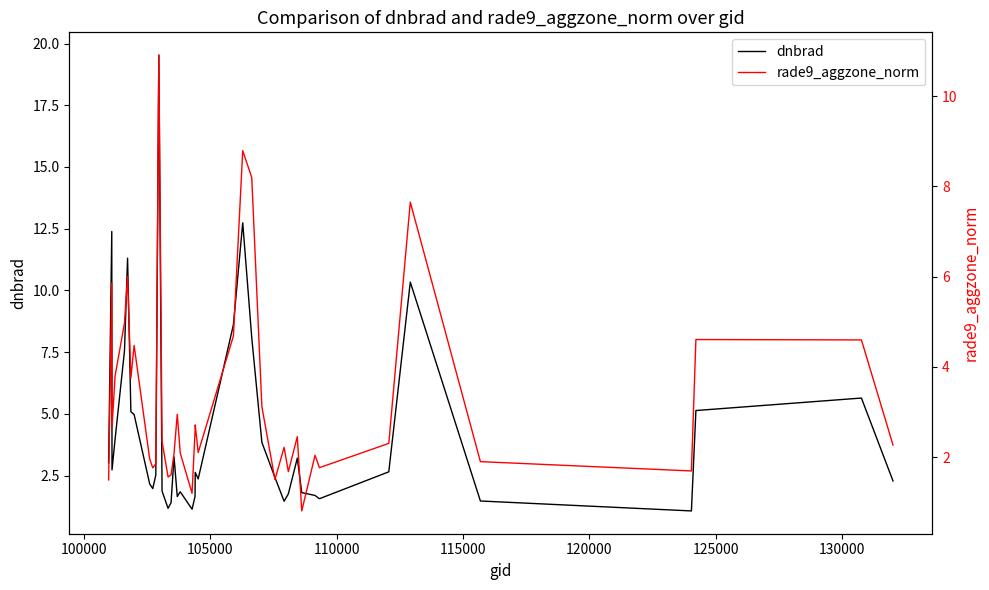

What are all the series names shown in the legend?

dnbrad, rade9_aggzone_norm